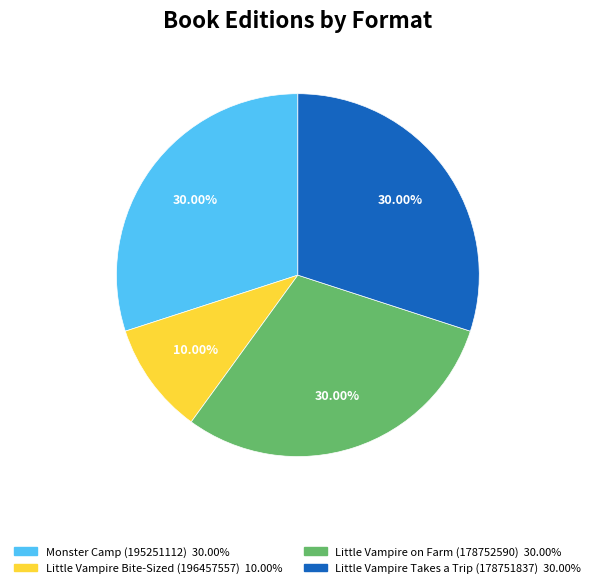

Does any single category account for the majority?

No